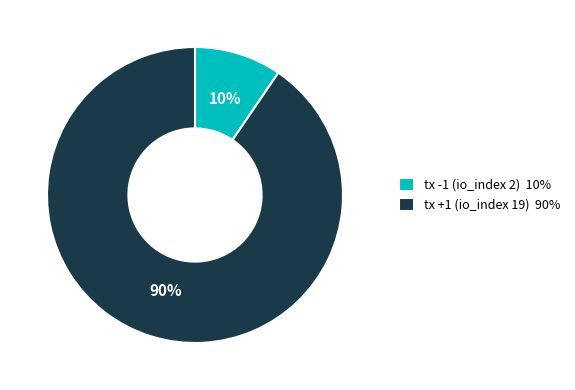

Does any single category account for the majority?

Yes